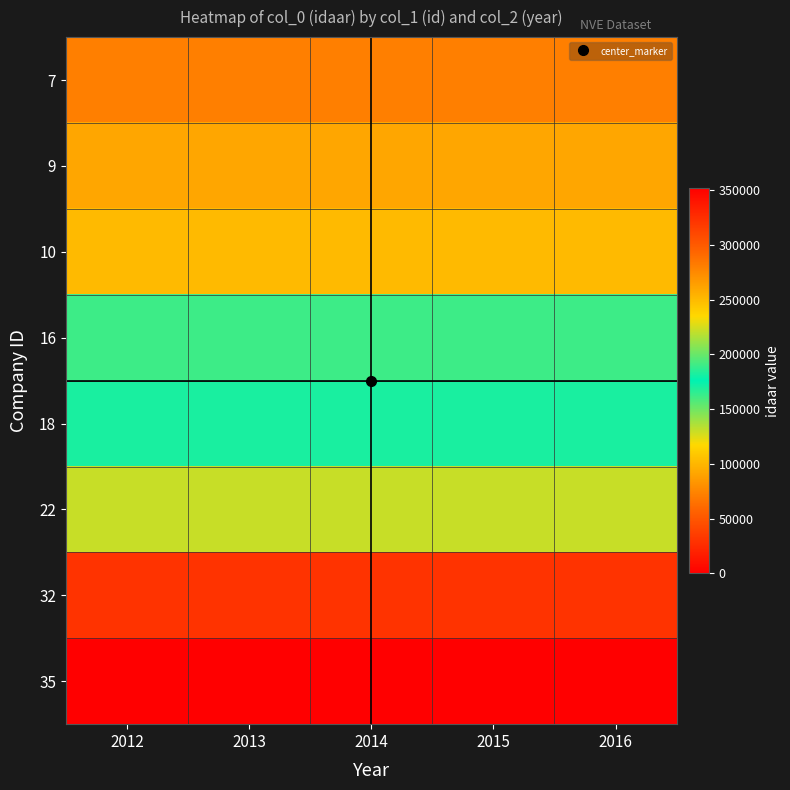

At how many categories does at least one series exceed 101540?

5